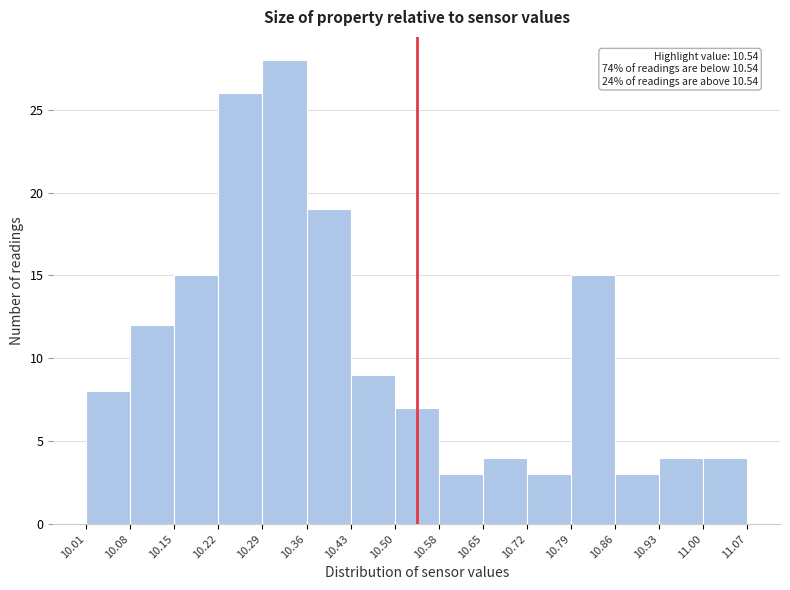

Over which range of the x-axis is the bar tallest?

10.29 to 10.36